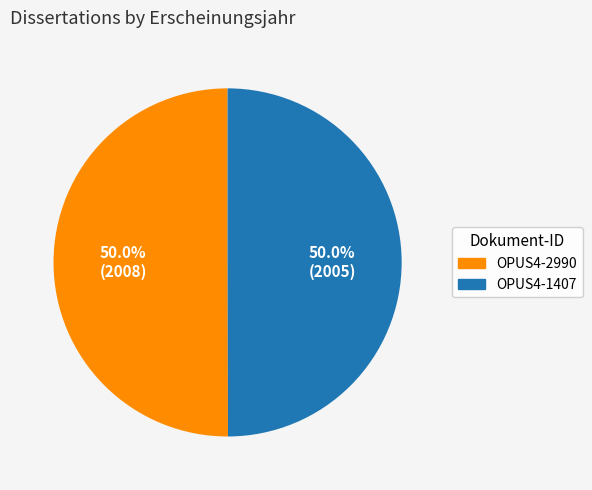

What is the total percentage of OPUS4-1407 and OPUS4-2990?

100.0%